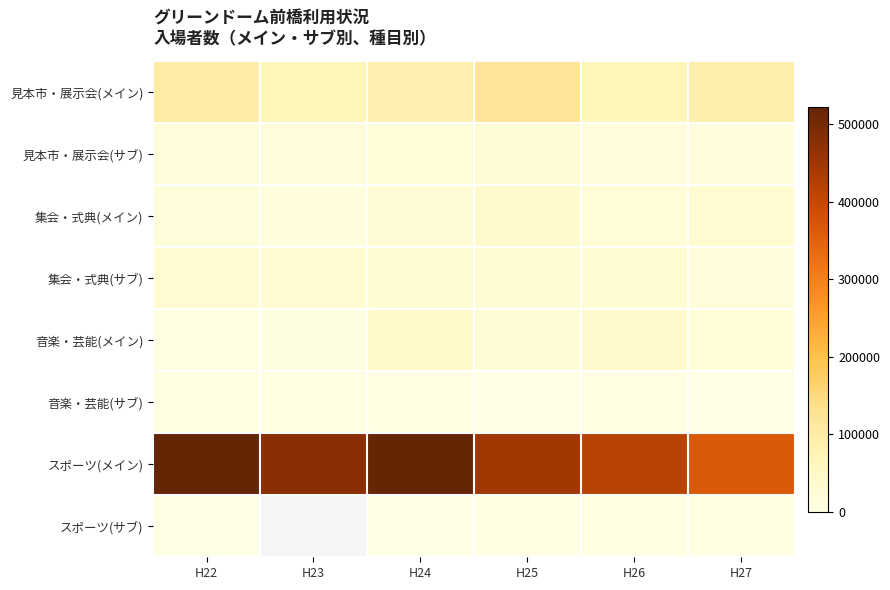

Which has a higher value, H25 or H24?

H25